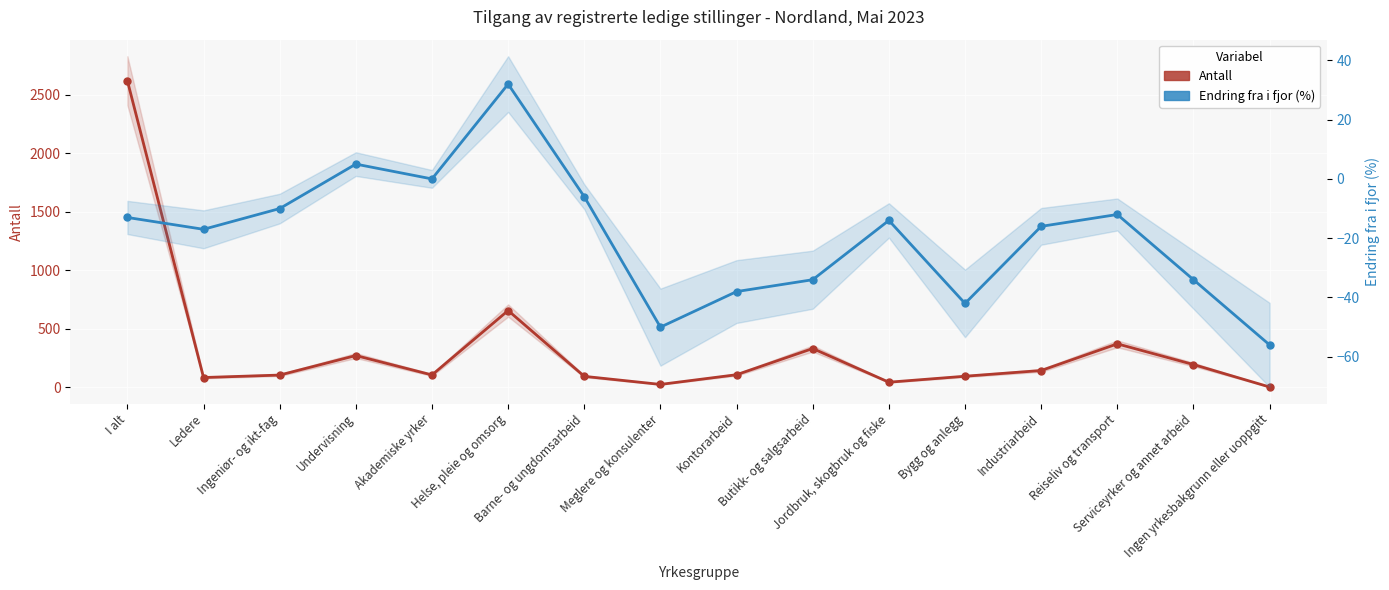

Is it true that Antall equals 94 at Bygg og anlegg?

True